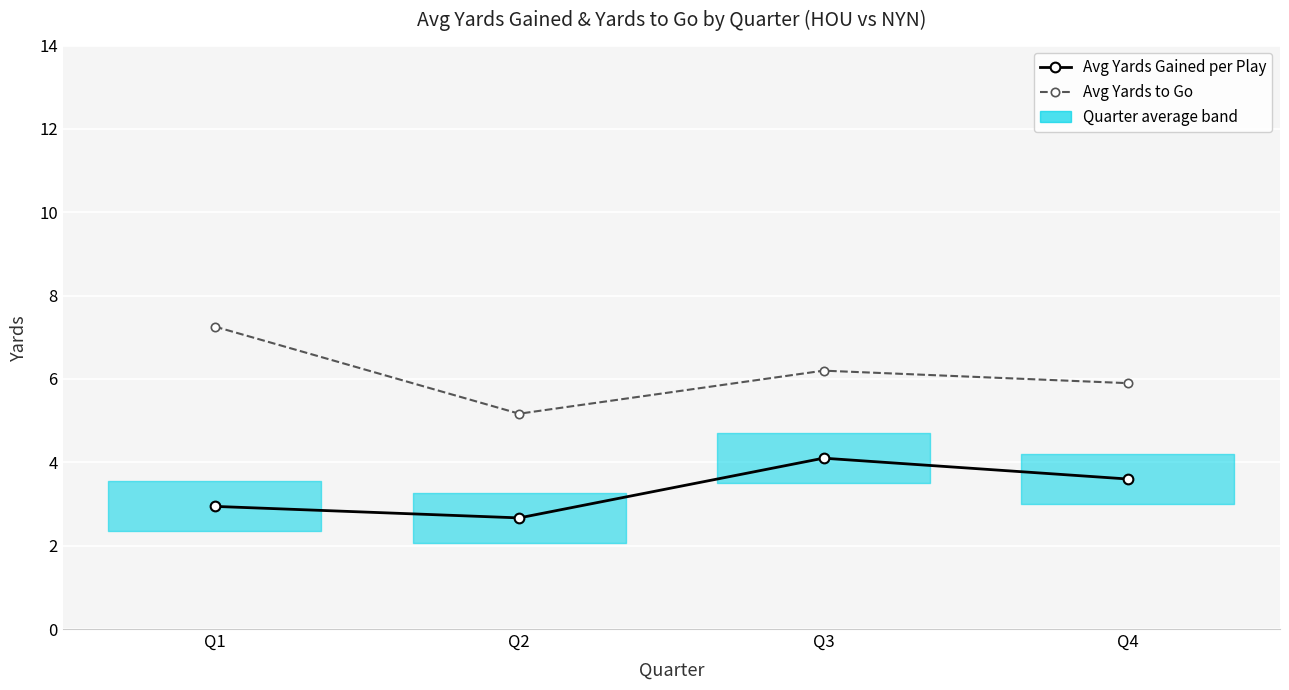

The value of Avg Yards Gained per Play at Q4 is 3.6. True or false?

True